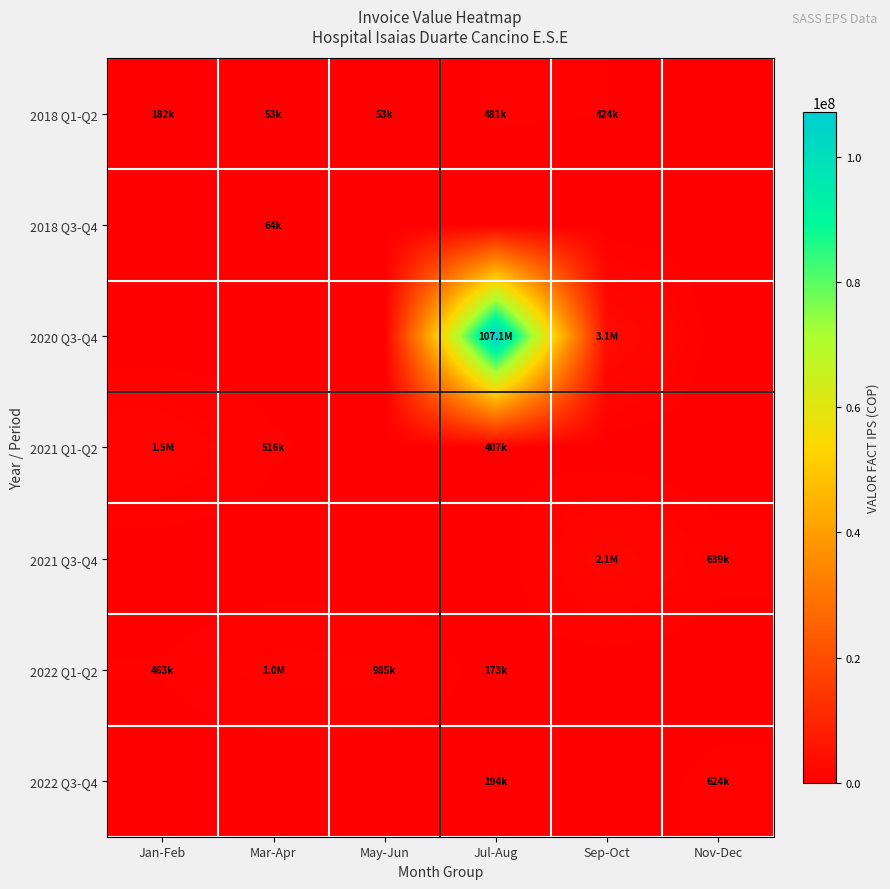

What is the total value across all series at Nov-Dec?

1263187